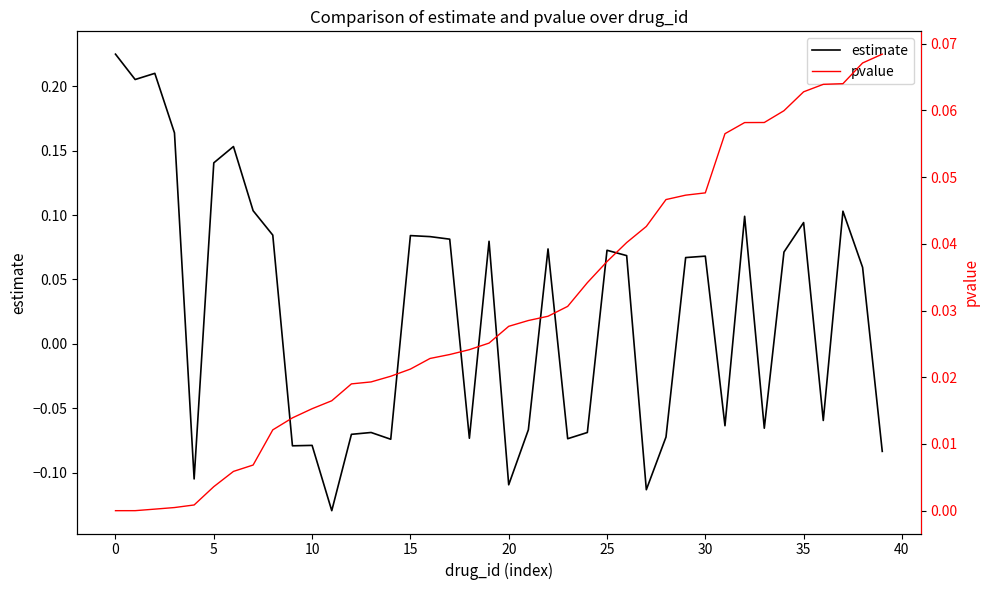

What is the greatest value displayed?

0.2